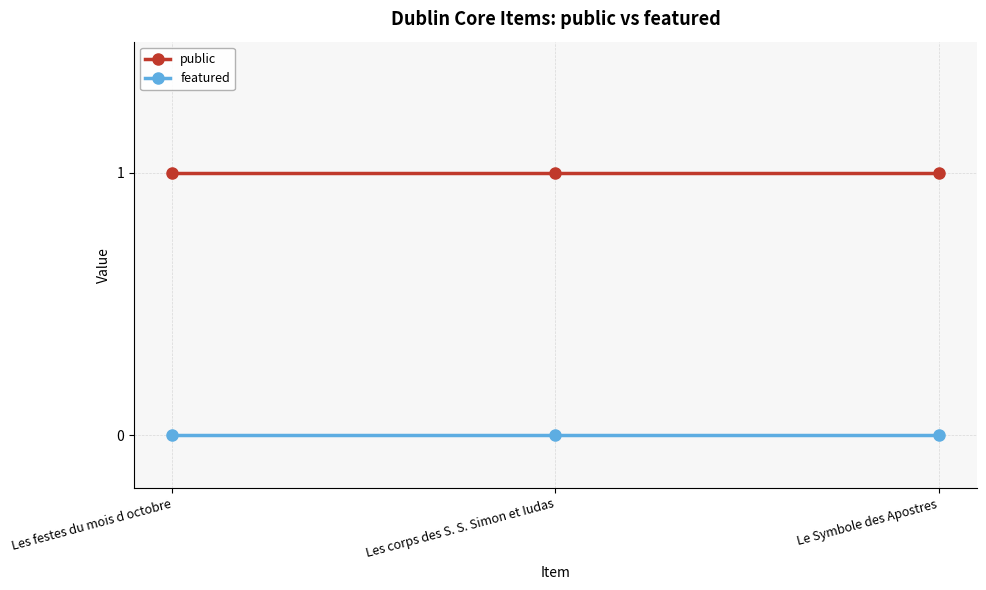

Rank the series at Les corps des S. S. Simon et Iudas from highest to lowest value.

public, featured